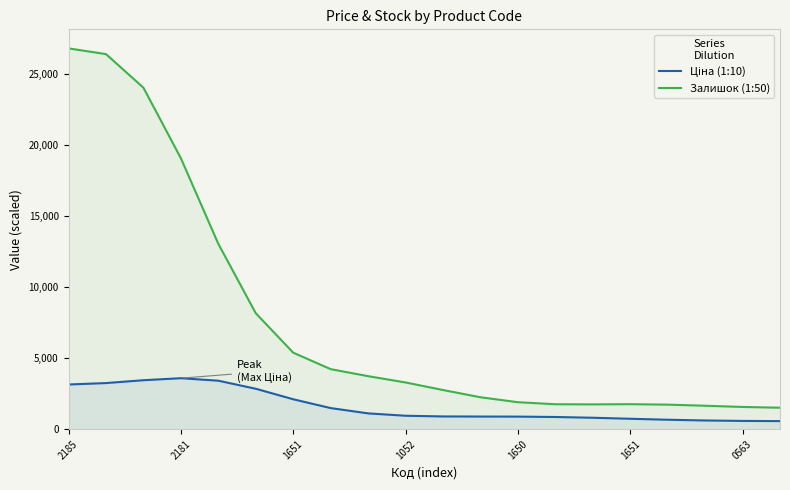

What is the label of the 19th point from the right?

2181